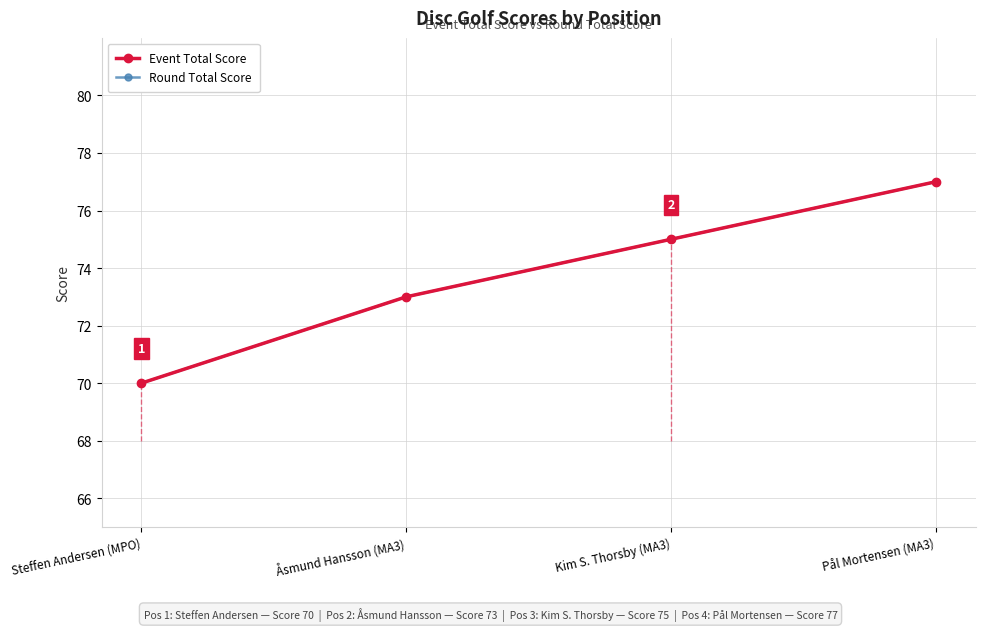

Rank the categories by Event Total Score value from highest to lowest.

Pål Mortensen (MA3), Kim S. Thorsby (MA3), Åsmund Hansson (MA3), Steffen Andersen (MPO)